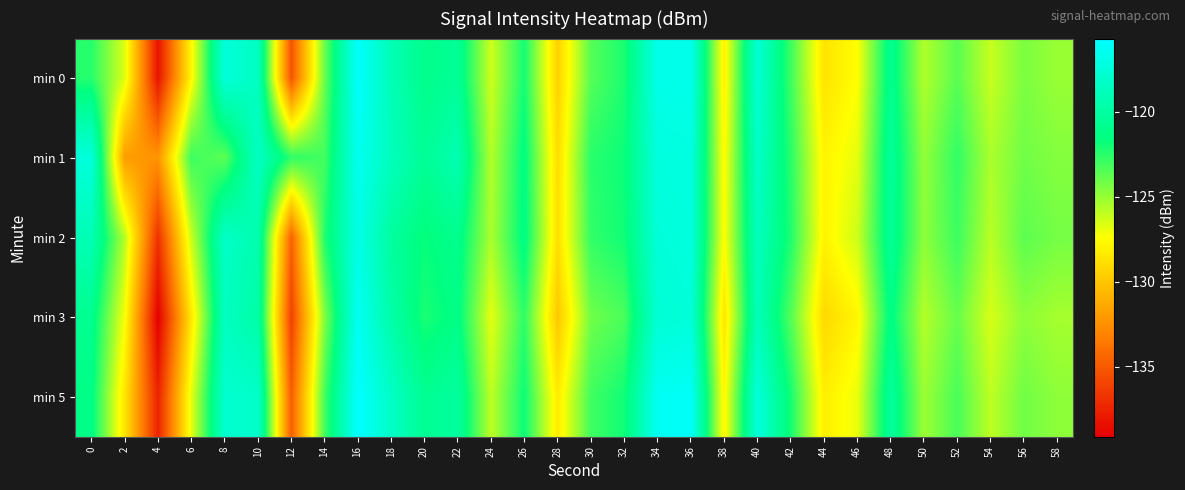

Count the number of data series in this chart.

5